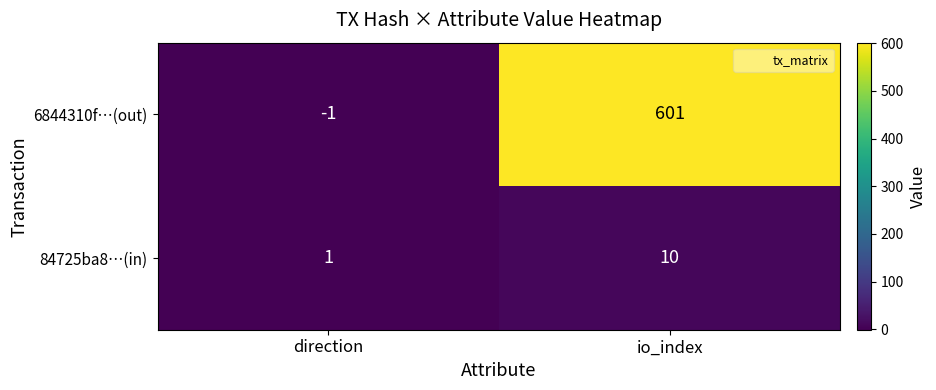

Reading right to left, list all the values displayed in this chart.

6844310f…(out): 601	-1
84725ba8…(in): 10	1